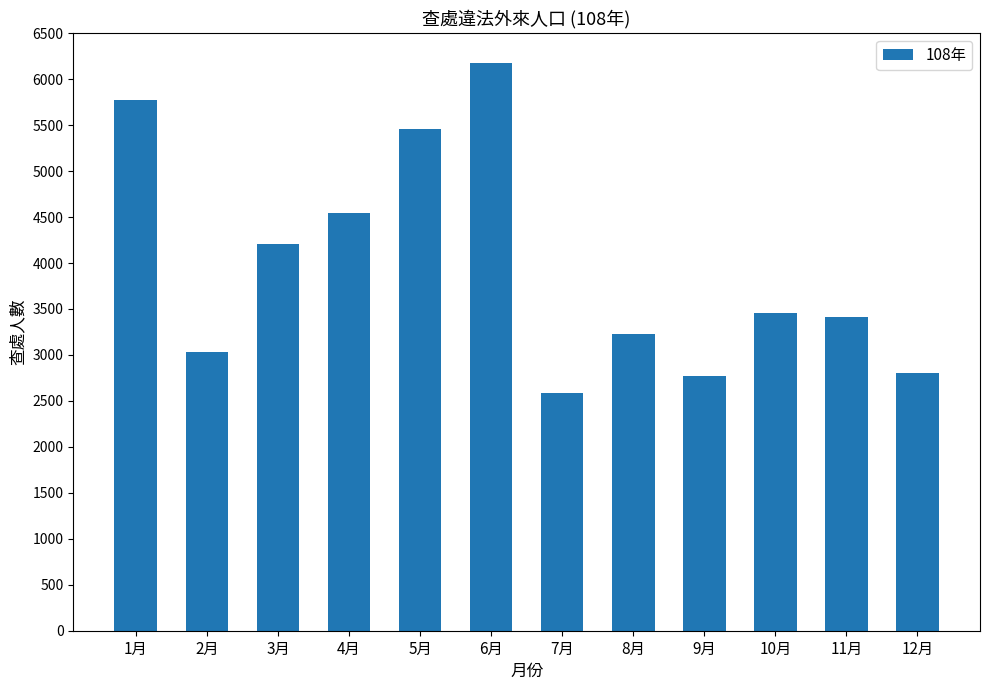

What is the value of the 8th bar from the left?

3230